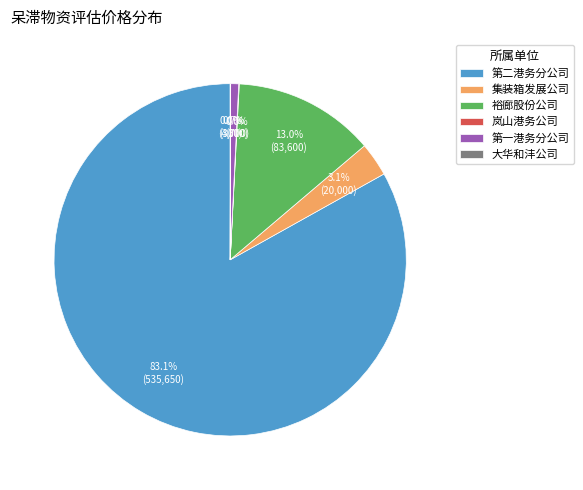

To the nearest percent, what is the difference between the largest and smallest slice percentages?

83%